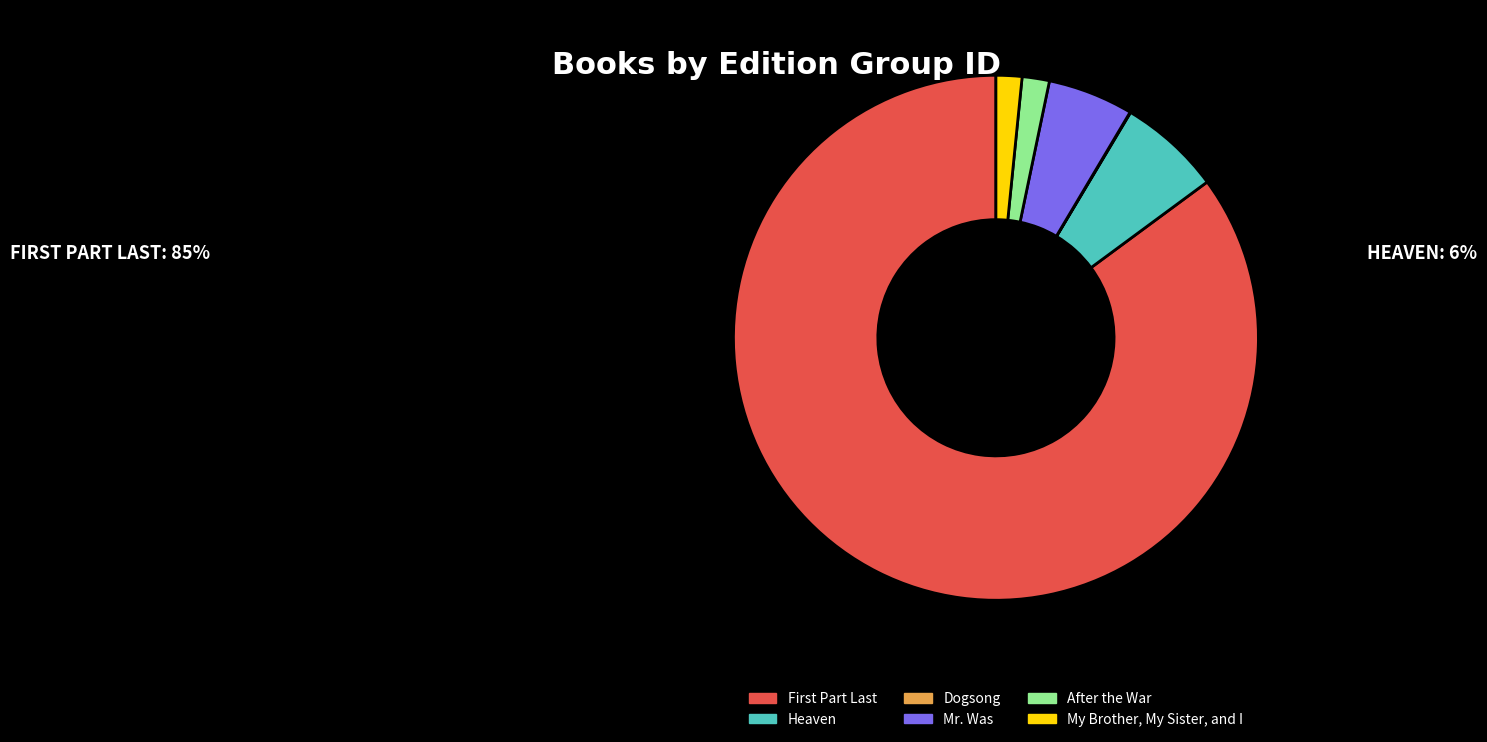

Is the sum of Mr. Was and My Brother, My Sister, and I greater than half?

No